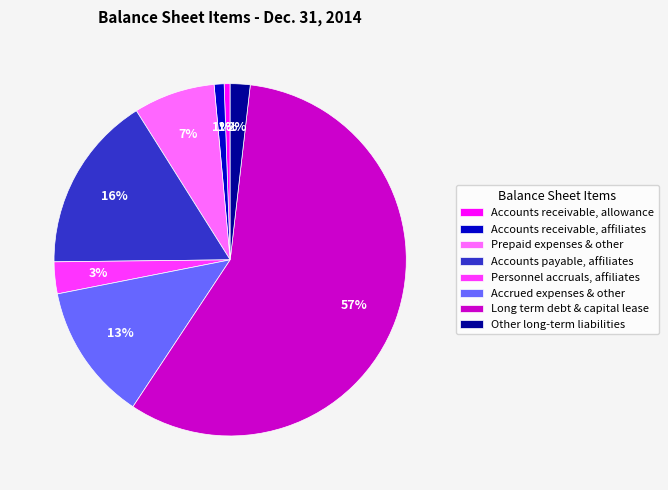

True or false: Accounts receivable, affiliates accounts for 14% of the total.

False